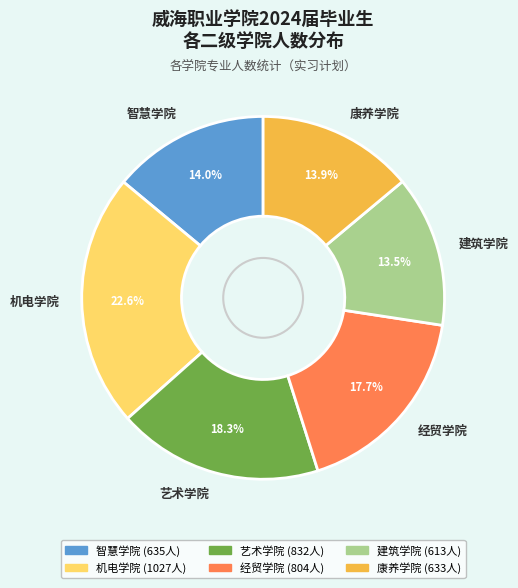

The 经贸学院 slice represents 23% of the pie. True or false?

False